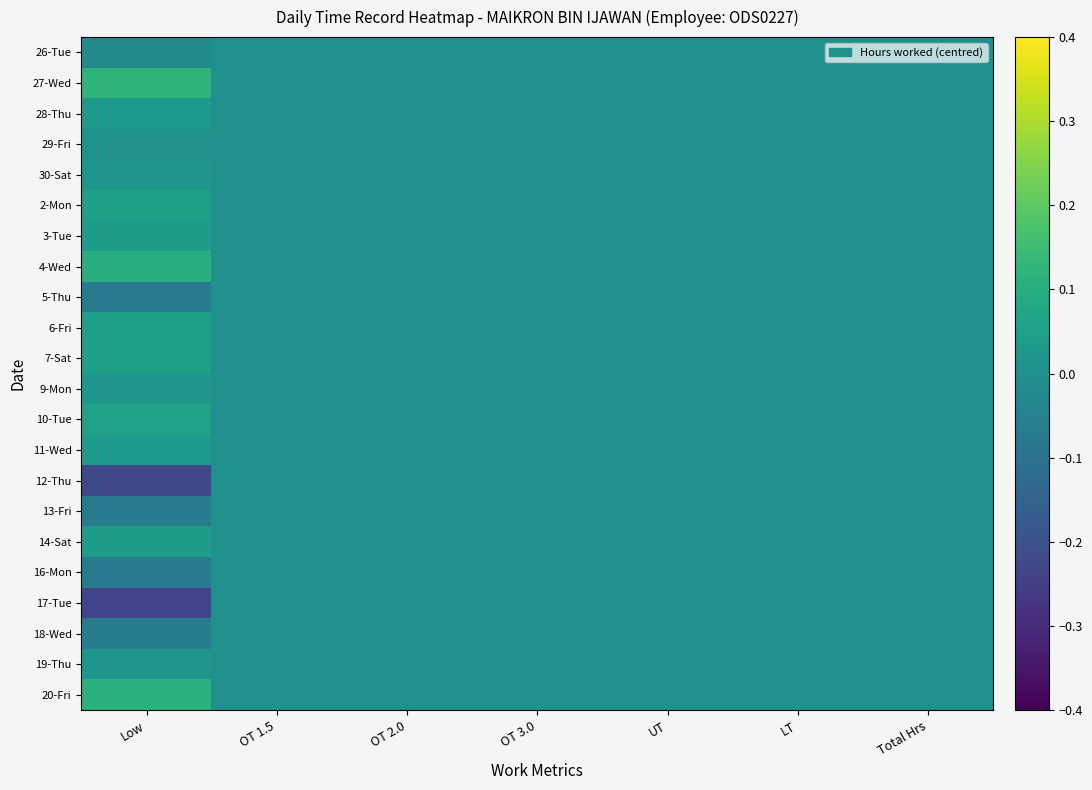

What is the maximum value shown in the chart?

0.1